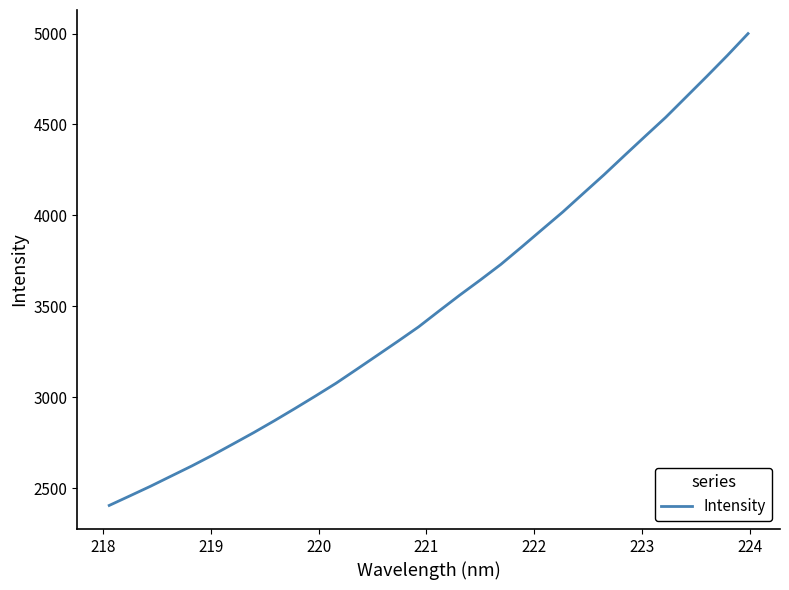

What is the maximum value shown in the chart?

4999.9